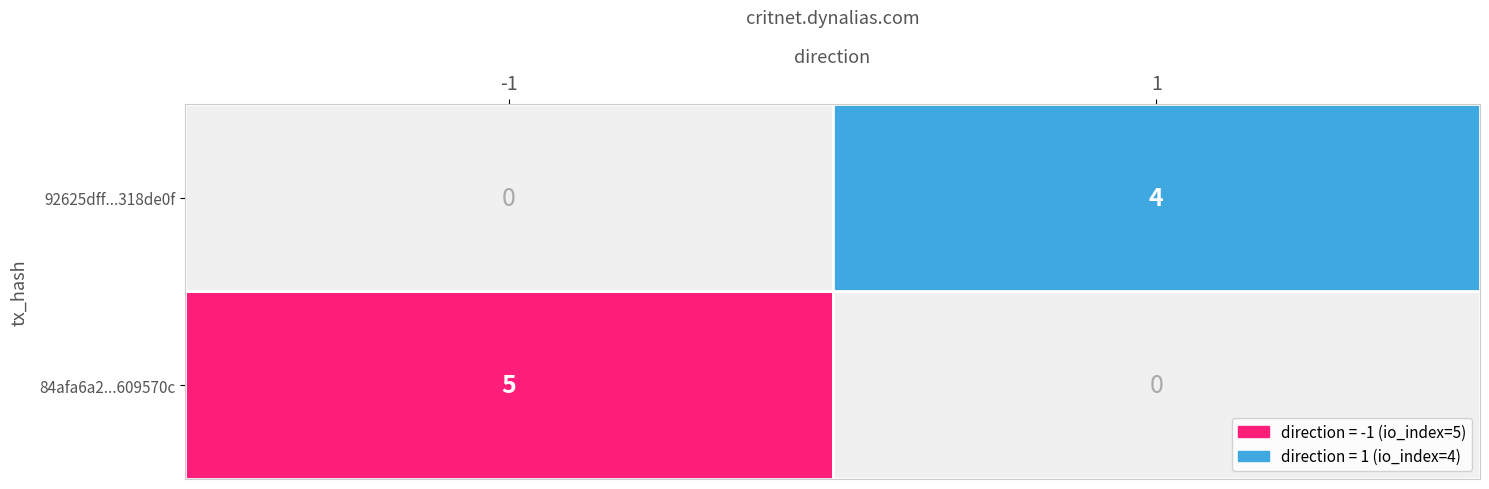

Is it true that 92625dfffe1451a7de1003ffa5b8da20318de0f equals 1 at io_index?

False